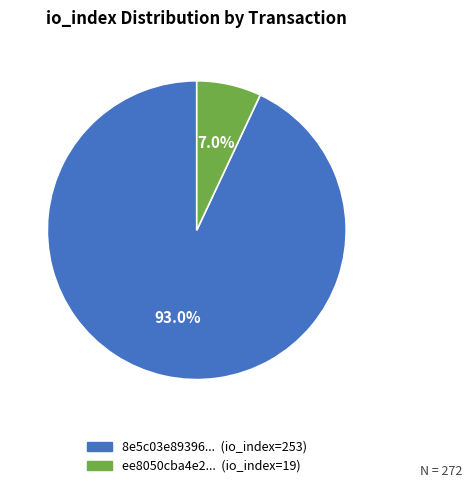

How many segments does this pie chart have?

2